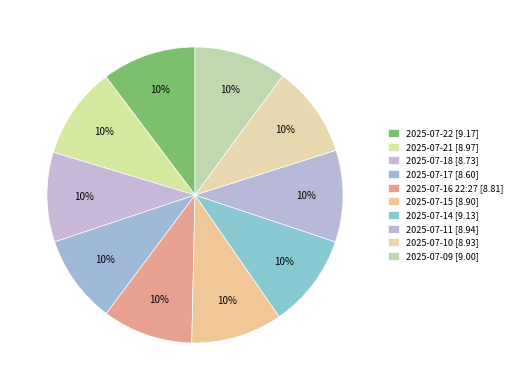

Which has a higher value, 2025-07-14 or 2025-07-15?

2025-07-14